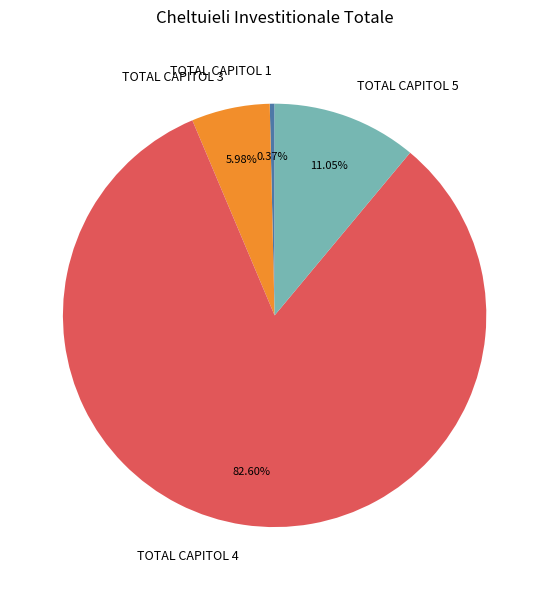

What is the ratio of the value at TOTAL CAPITOL 5 to the value at TOTAL CAPITOL 4?

0.1